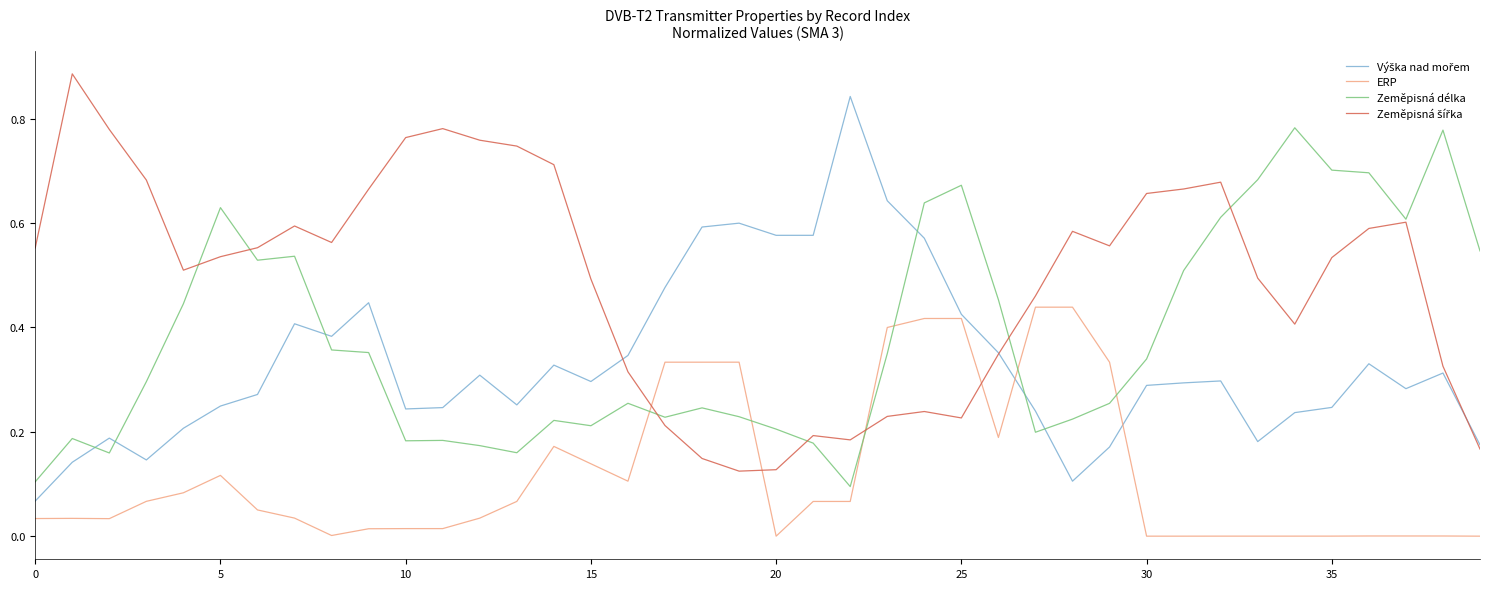

How many intersections are there between Zeměpisná délka and ERP?

6